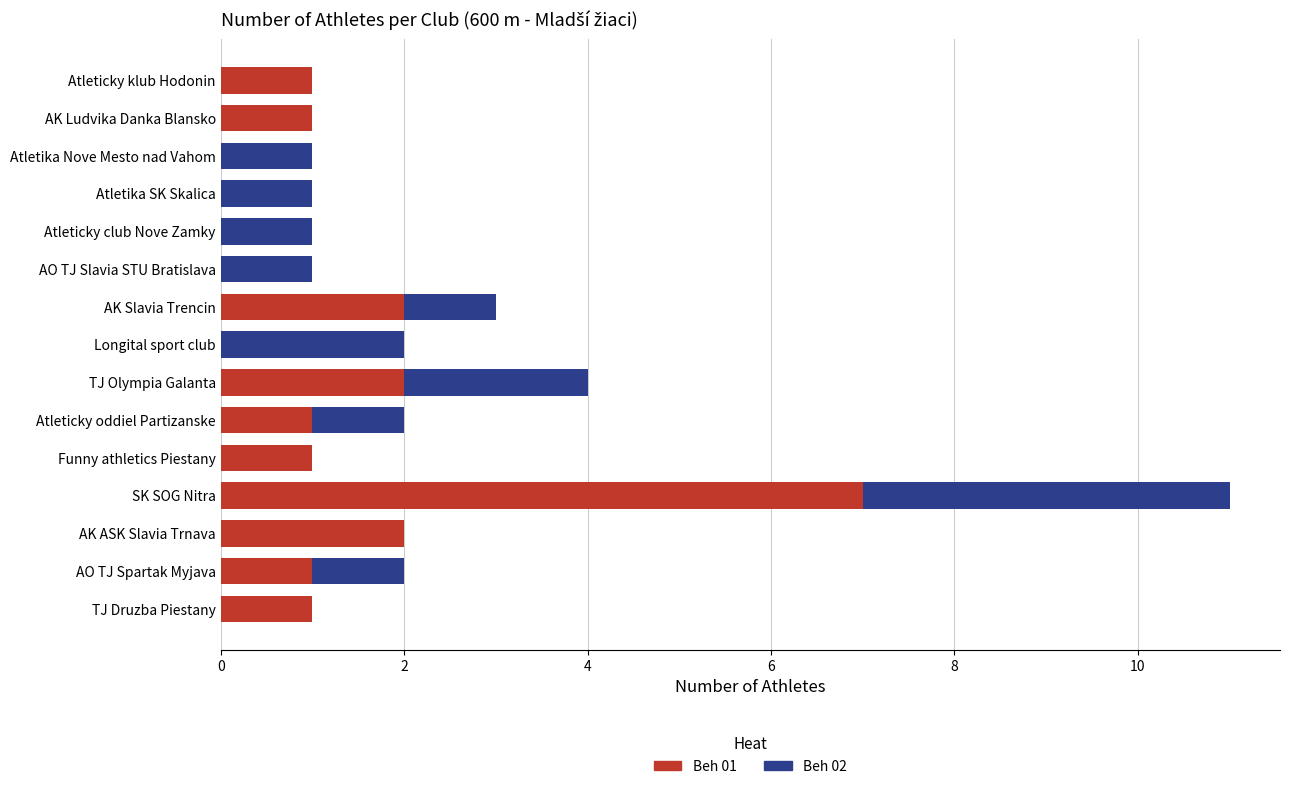

How many series are shown in this chart?

2